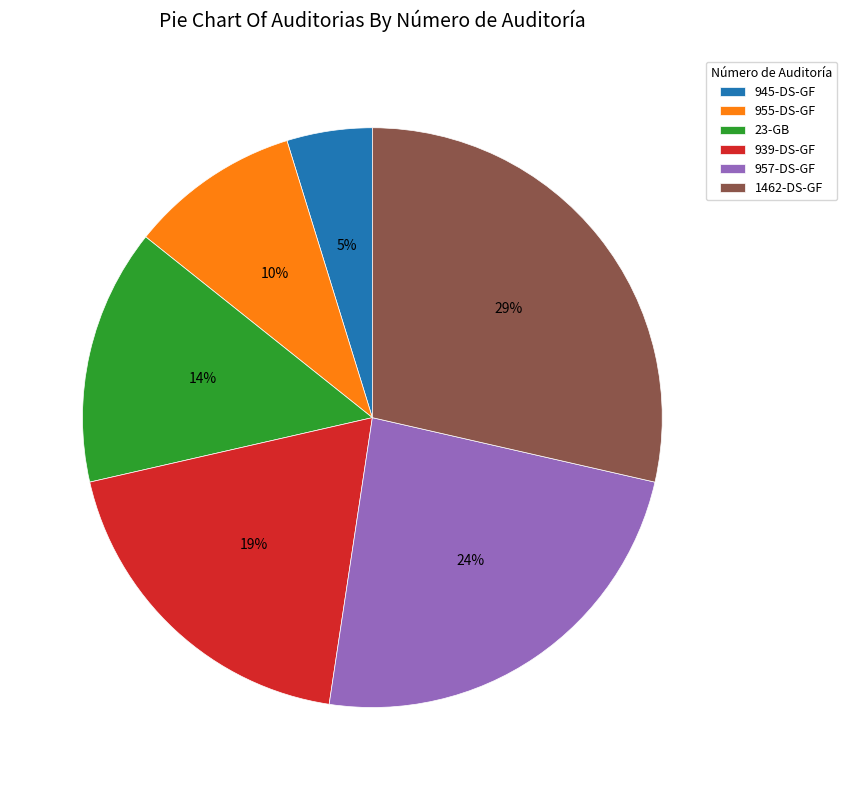

To the nearest percent, what portion does 1462-DS-GF represent?

29%